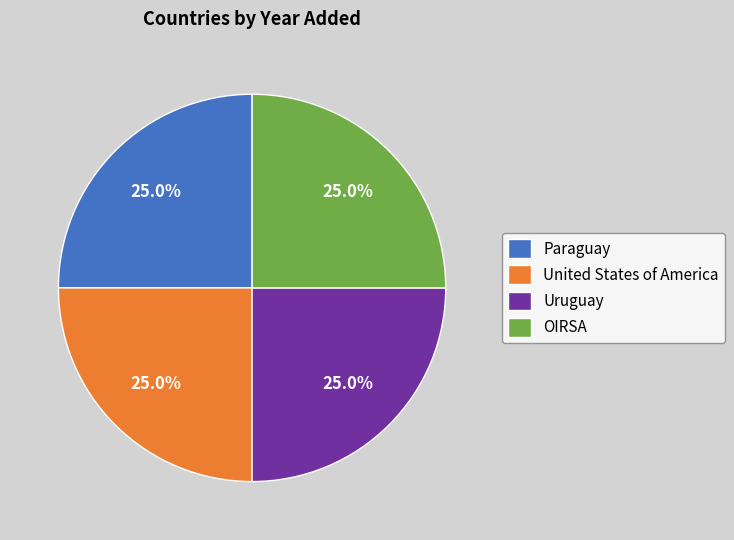

To the nearest percent, what is the combined percentage of OIRSA and United States of America?

50%